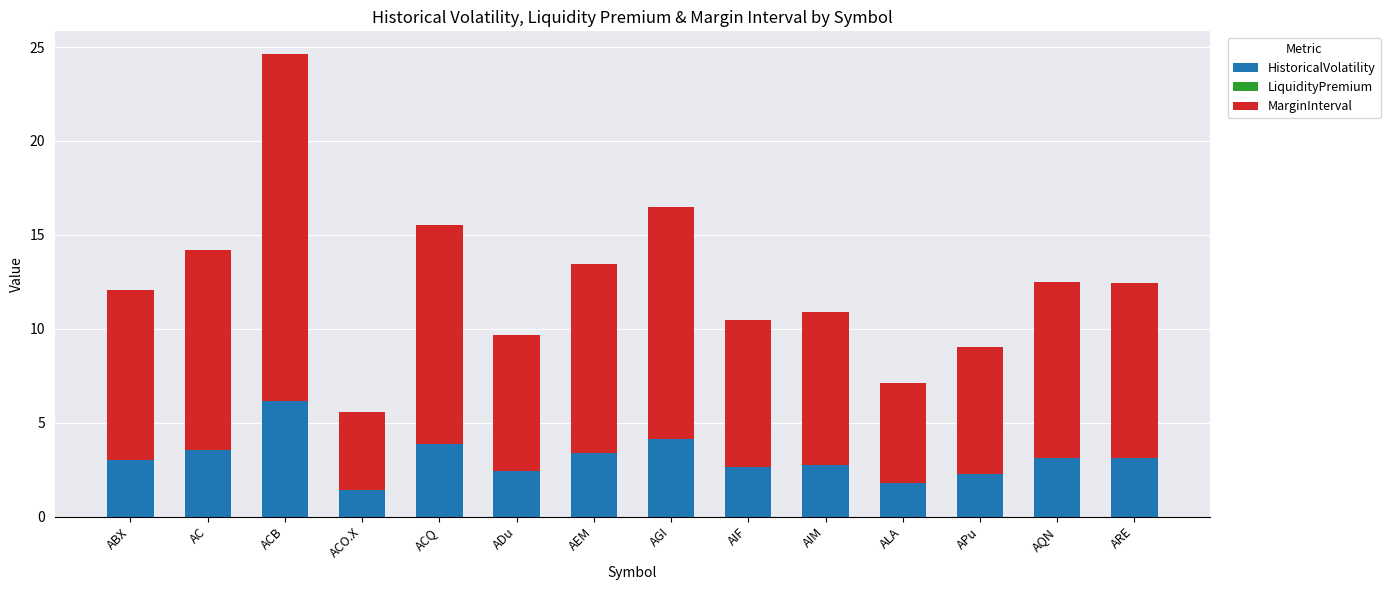

What is the approximate value of HistoricalVolatility at AQN?

3.1